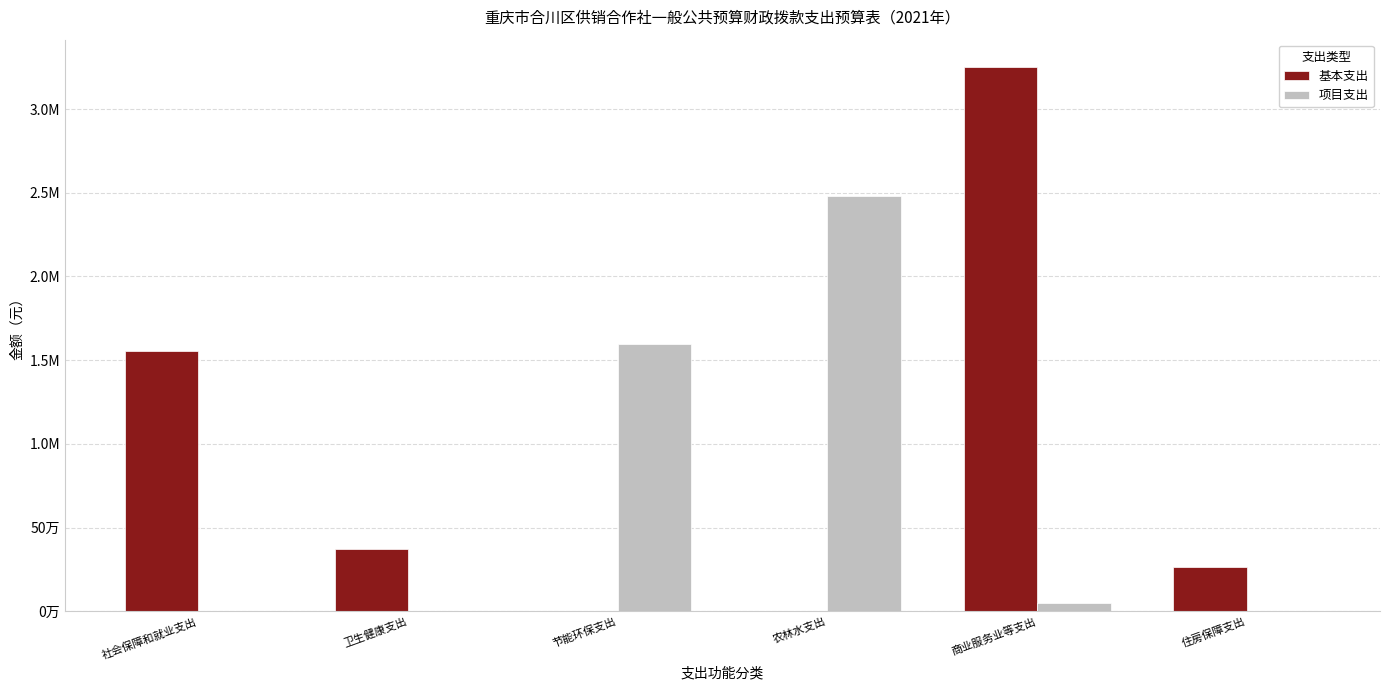

What are all the series names shown in the legend?

基本支出, 项目支出